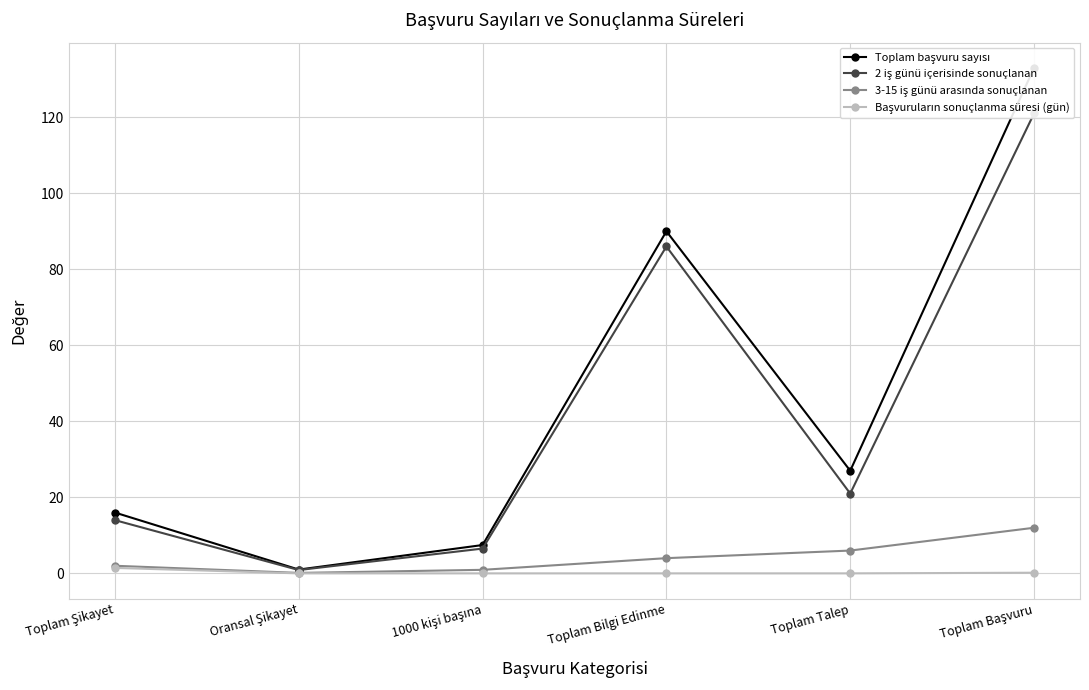

Which series changed the most between Toplam Talep and Toplam Başvuru?

Toplam başvuru sayısı